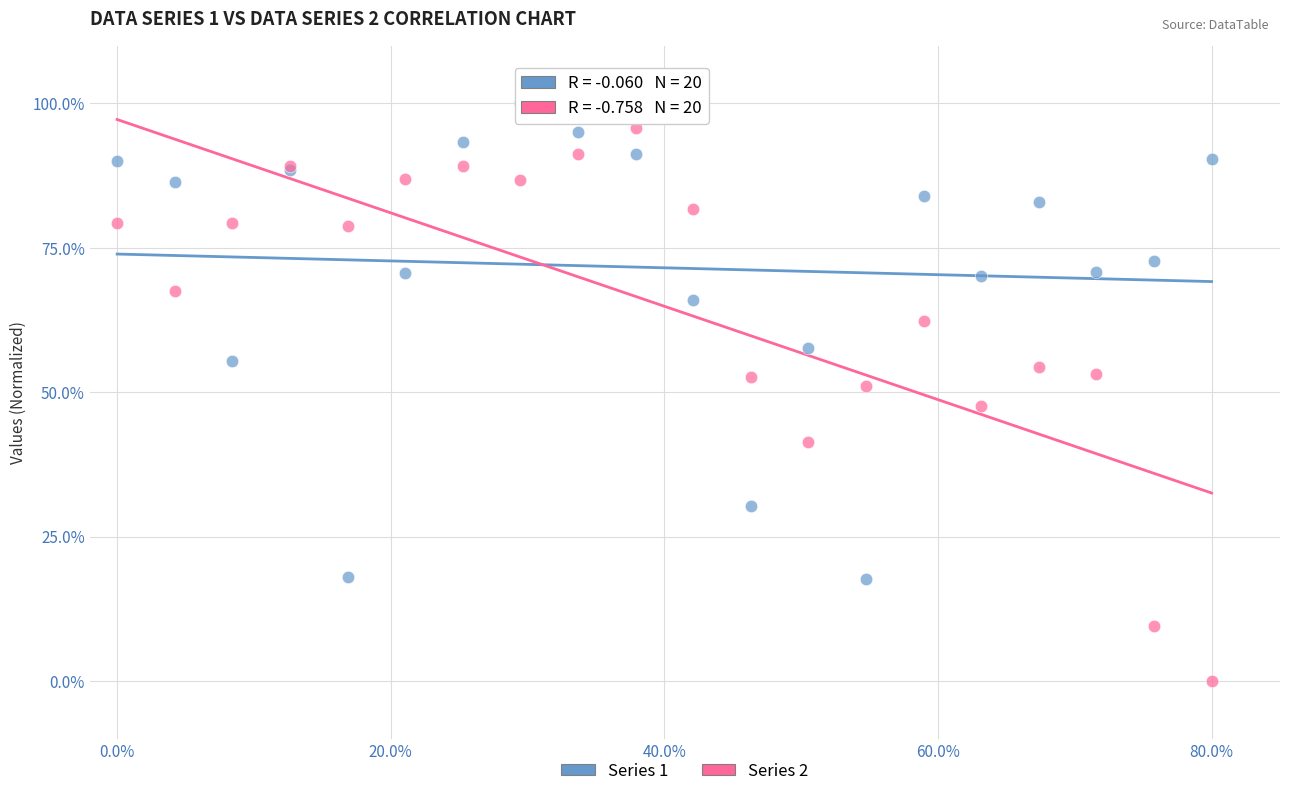

Which series has the widest spread of Y values?

Series 2